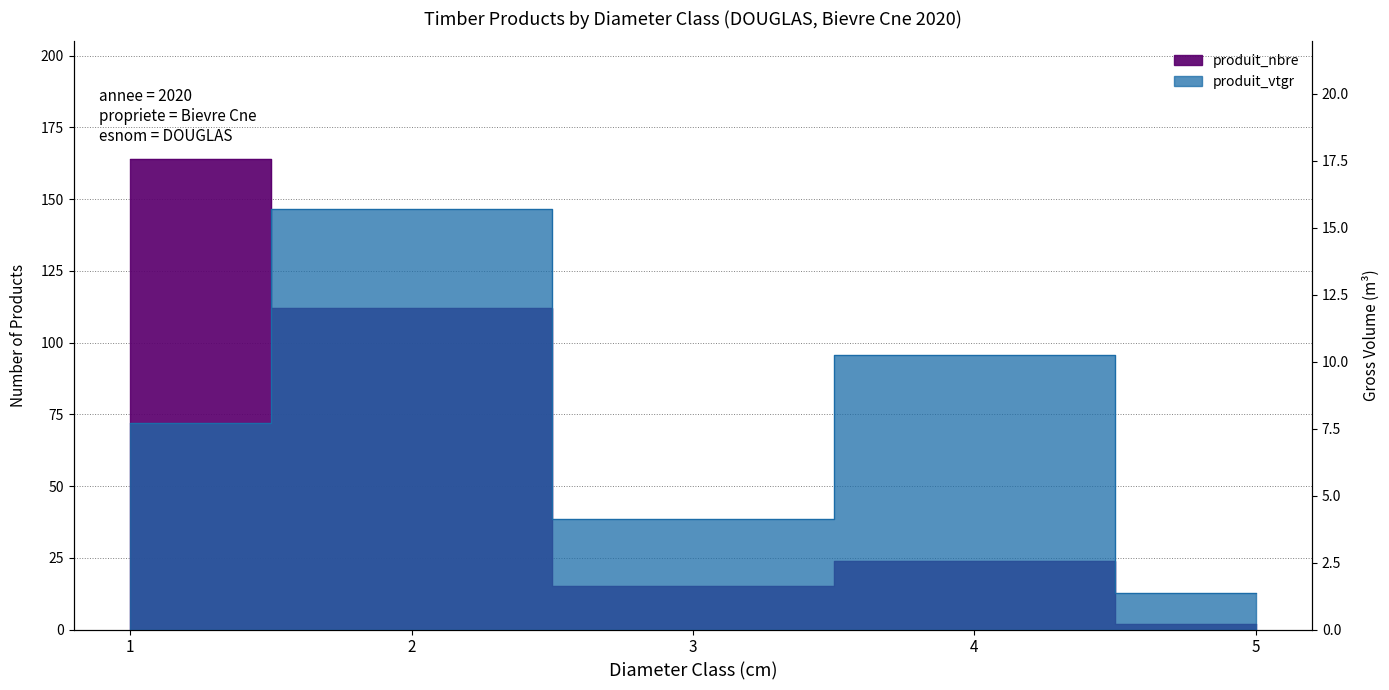

Is the value of produit_vtgr at 4 greater than the value of produit_nbre at 4?

No